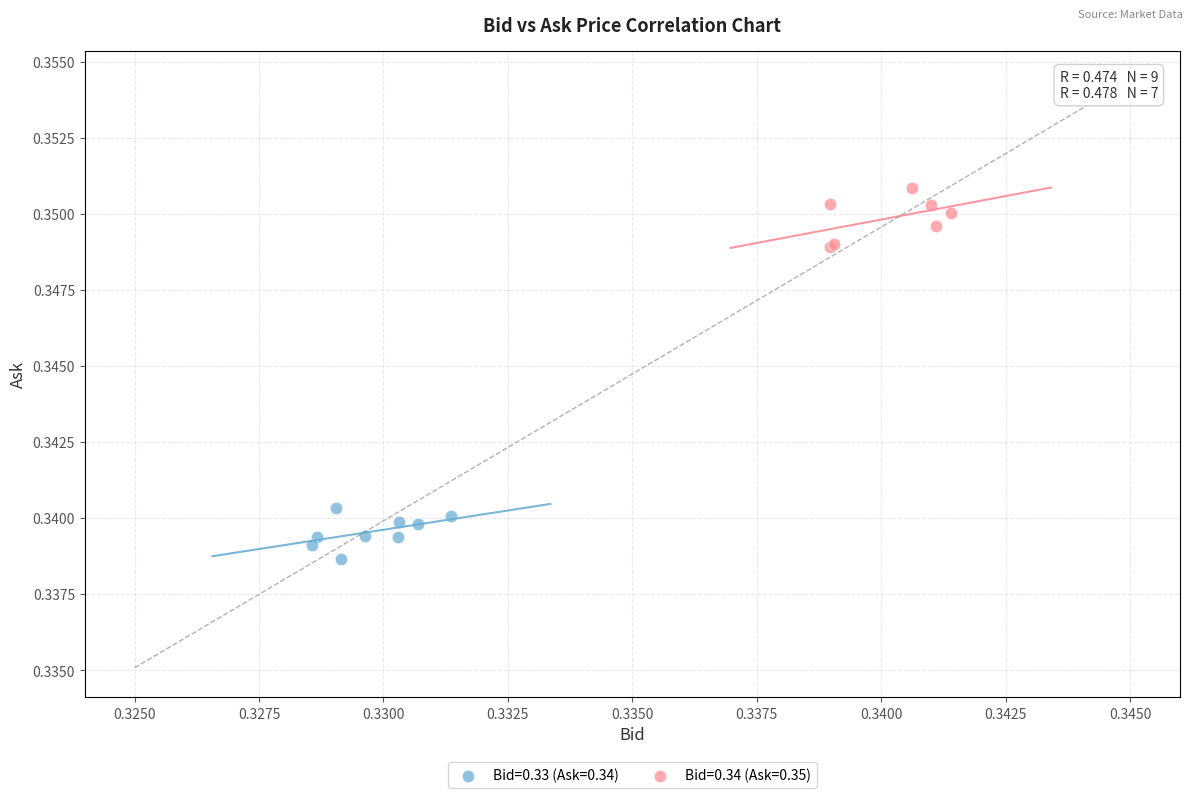

What are all the series names shown in the legend?

Bid=0.33 (Ask=0.34), Bid=0.34 (Ask=0.35)